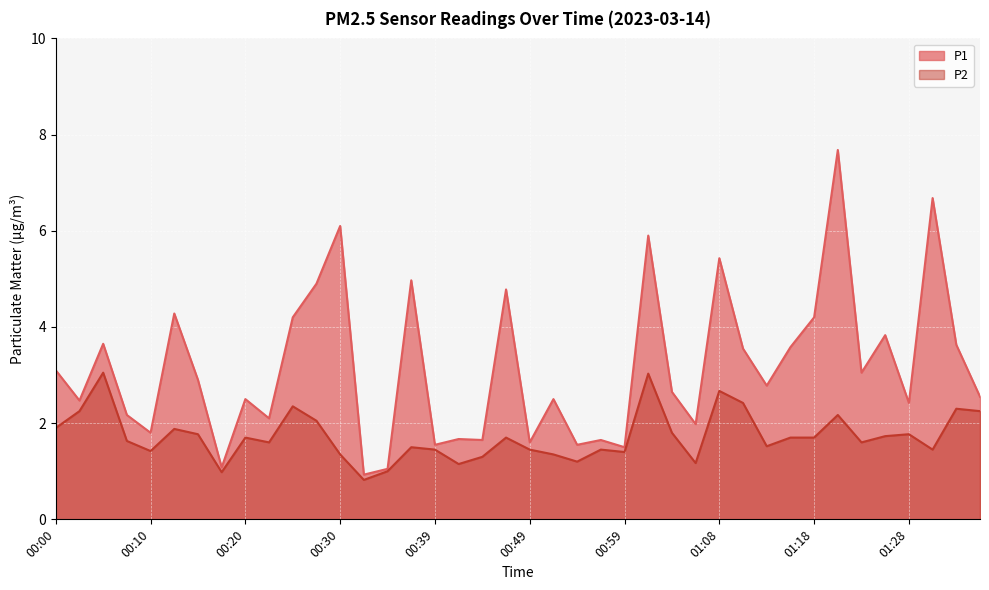

How many data points in P1 are less than 2?

12